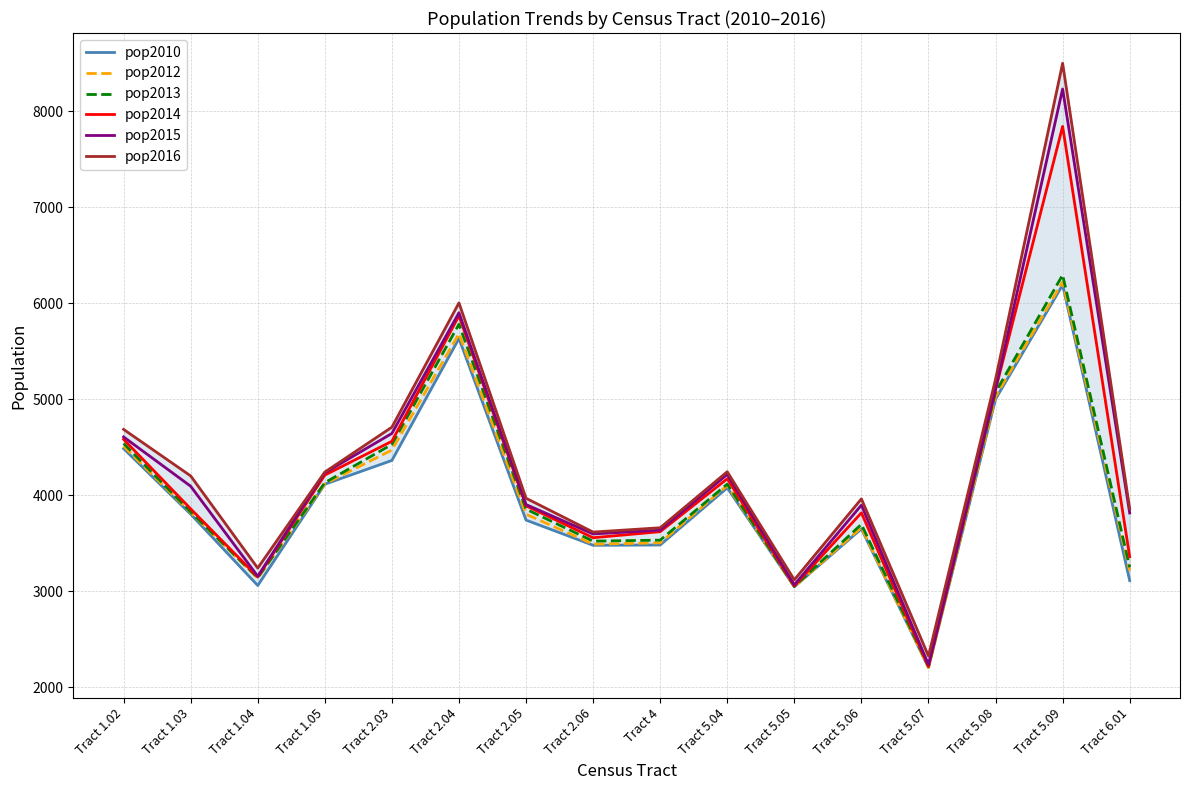

Where does the pop2015 series first go above 4096?

Tract 1.02